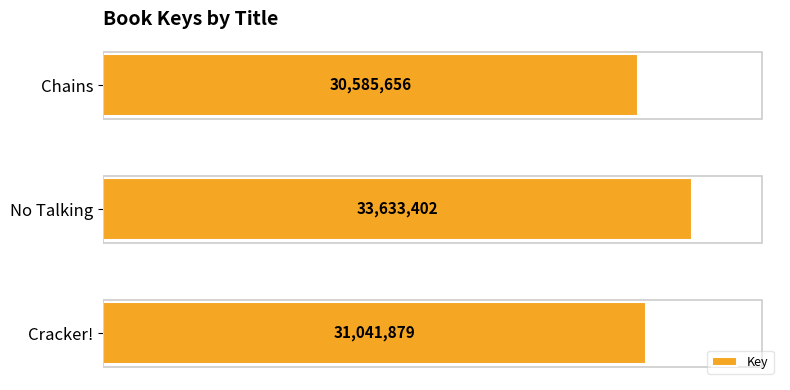

Does the chart contain stacked bars?

No